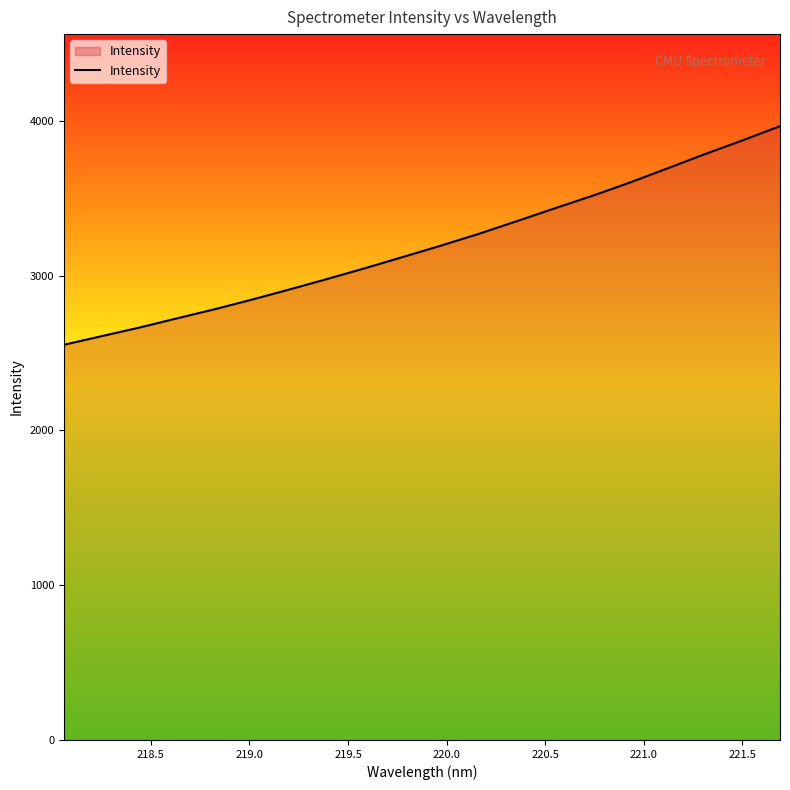

What is the minimum value shown in the chart?

2553.6